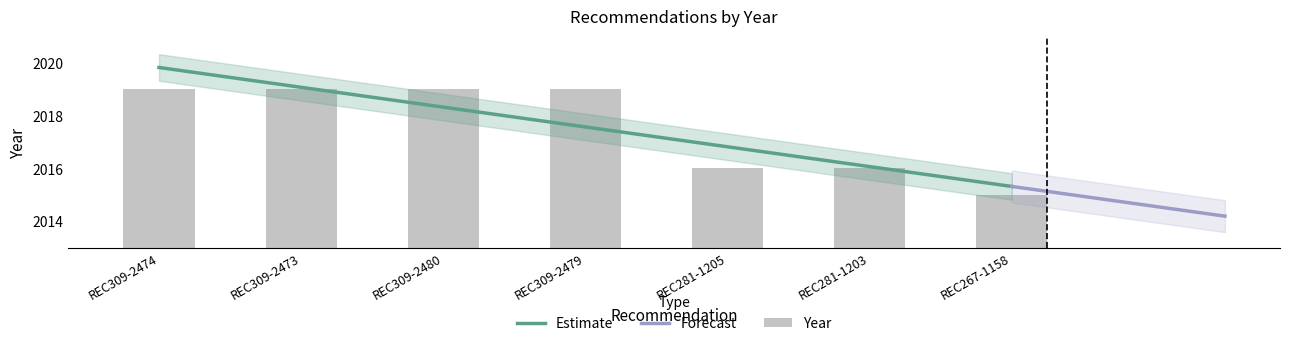

The value at REC309-2473 is 2019. True or false?

True